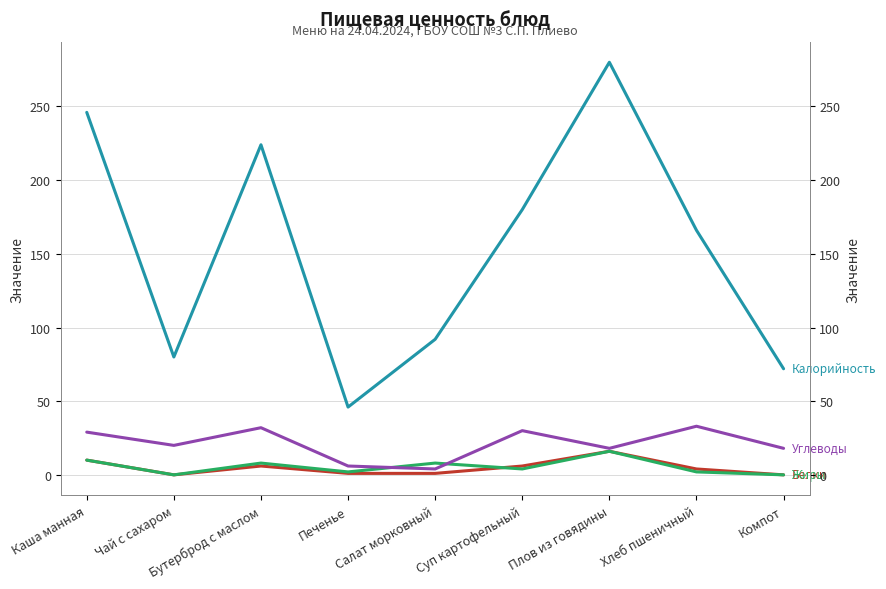

Which has a higher value, Суп картофельный or Бутерброд с маслом?

Бутерброд с маслом